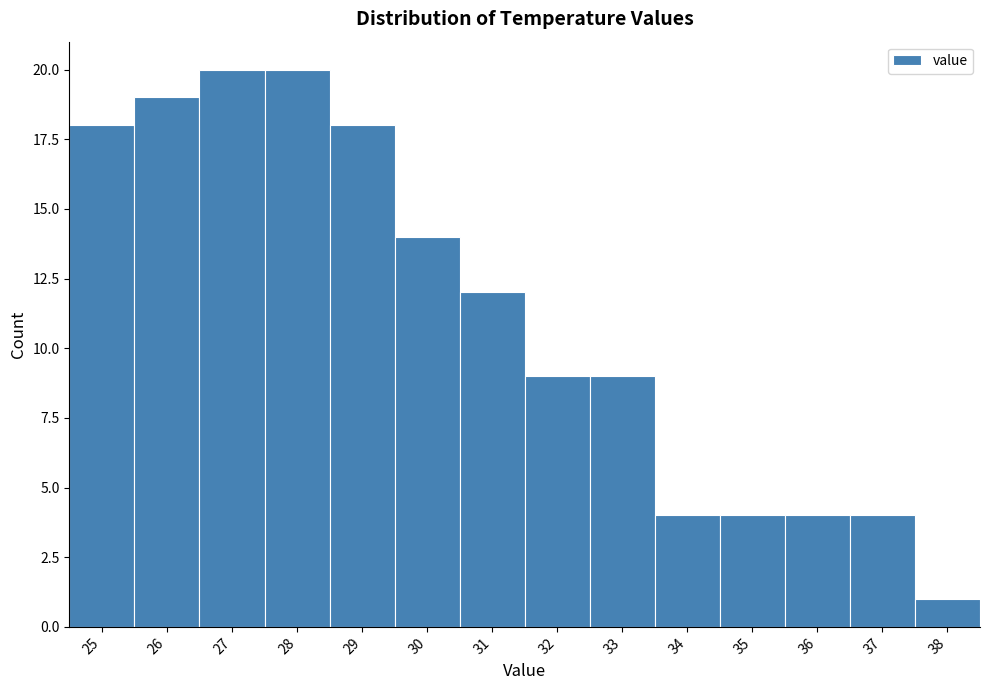

Reading right to left, what are all the values shown in this chart?

1	4	4	4	4	9	9	12	14	18	20	20	19	18